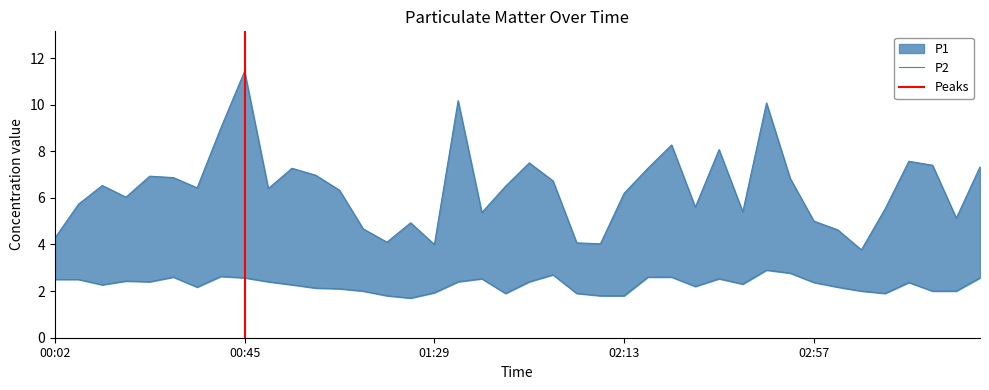

True or false: P2 and P1 intersect in this chart.

False